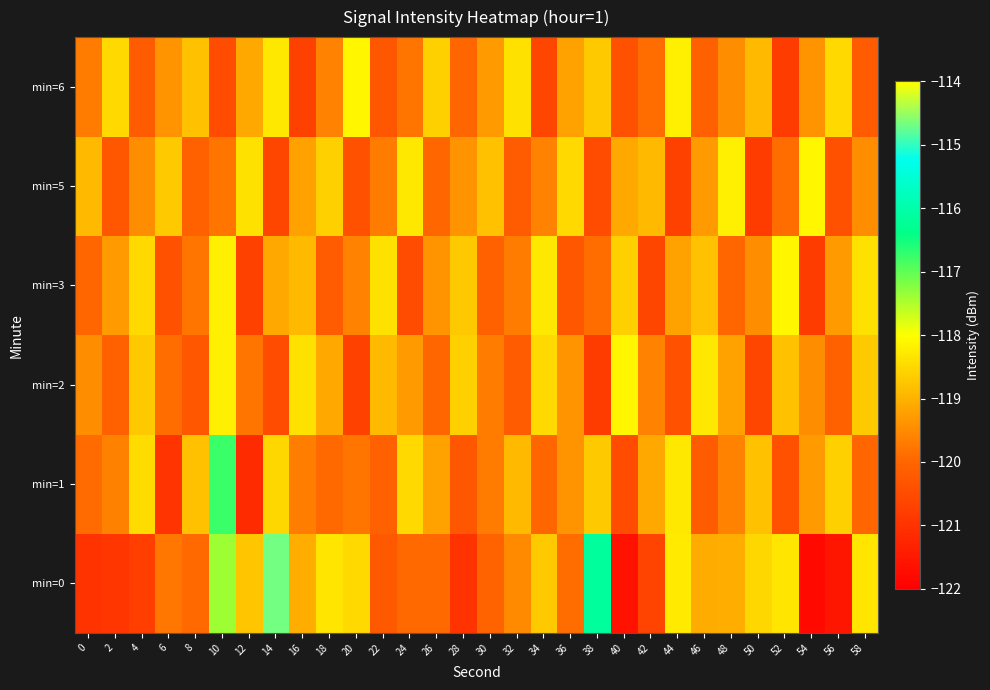

Count the number of data series in this chart.

6